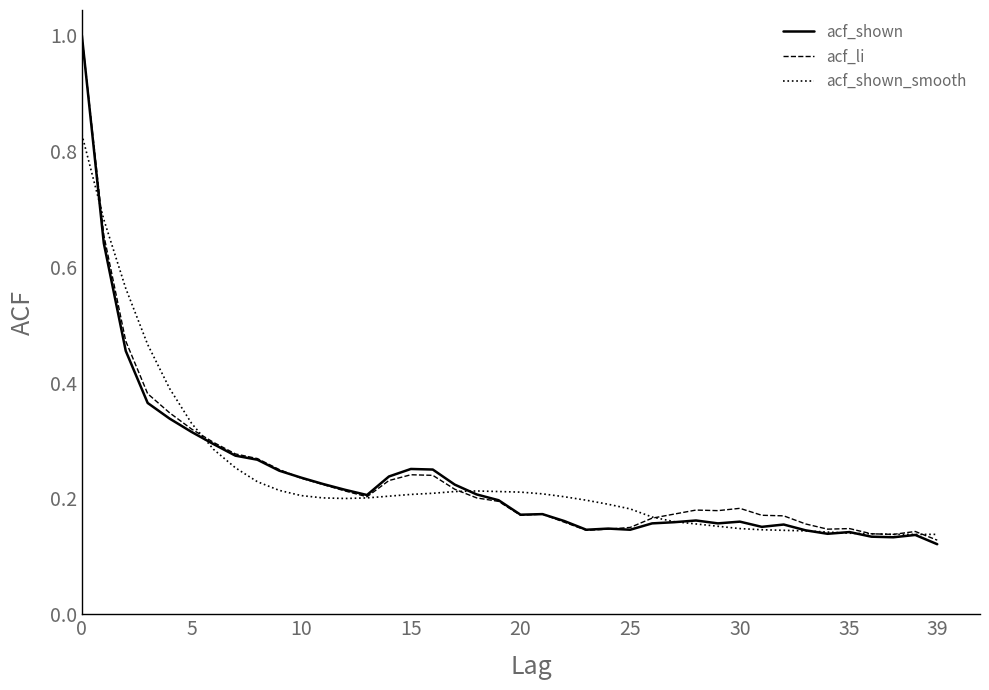

What is the highest value of the acf_li series?

1.0